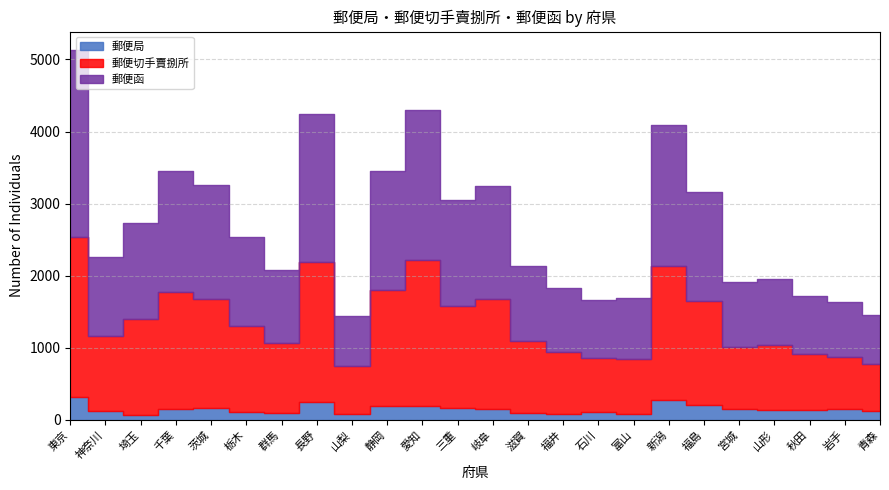

At how many categories does at least one series exceed 1600?

6